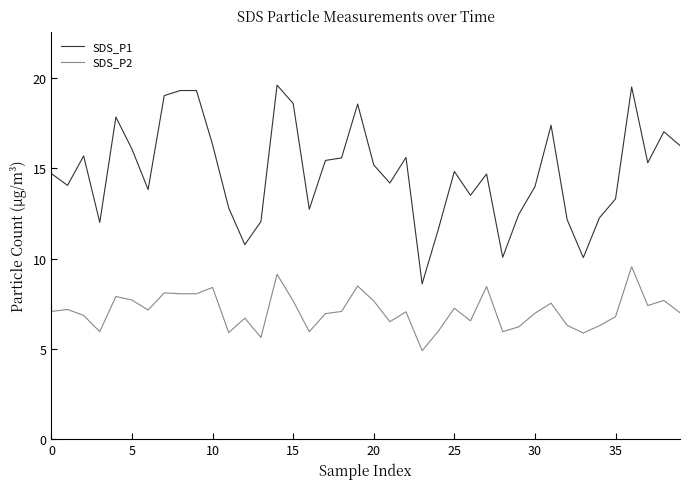

Which series has the largest range (max minus min)?

SDS_P1